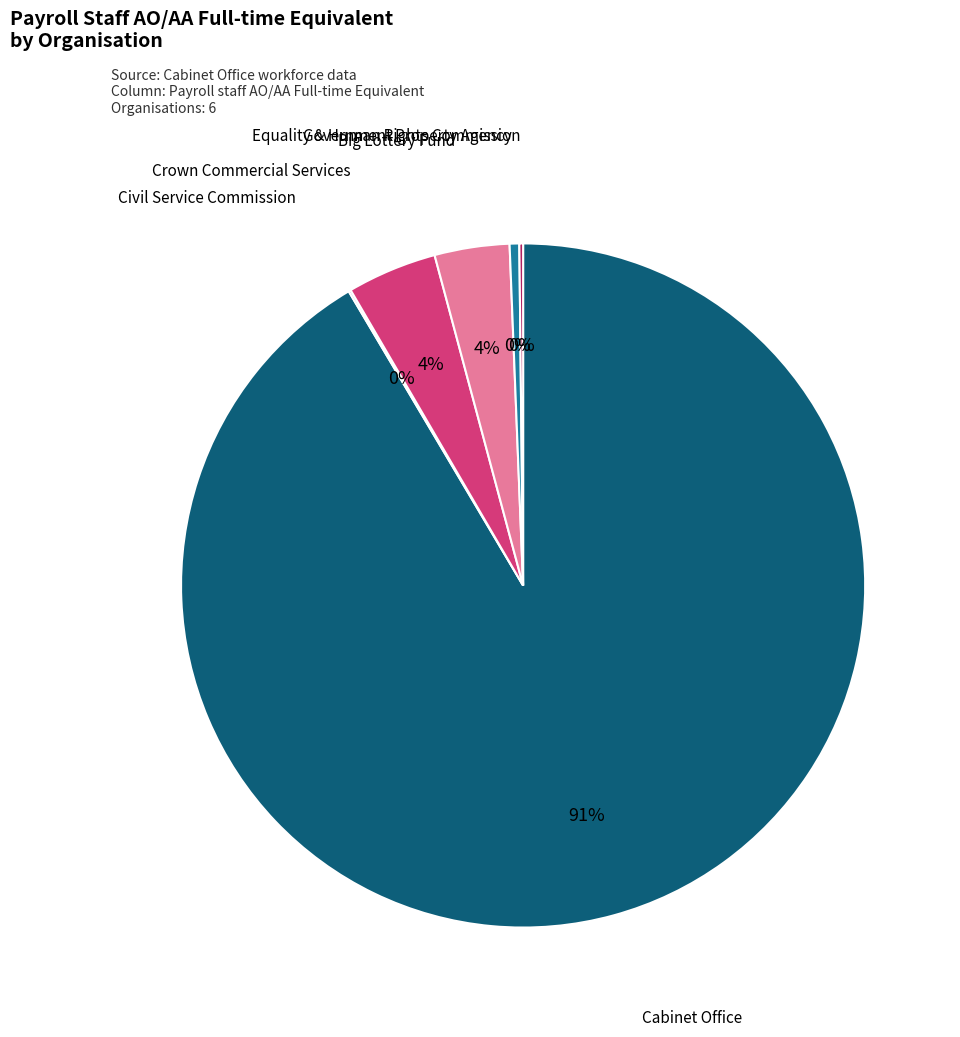

To the nearest percent, what percentage of the pie is Big Lottery Fund?

4%